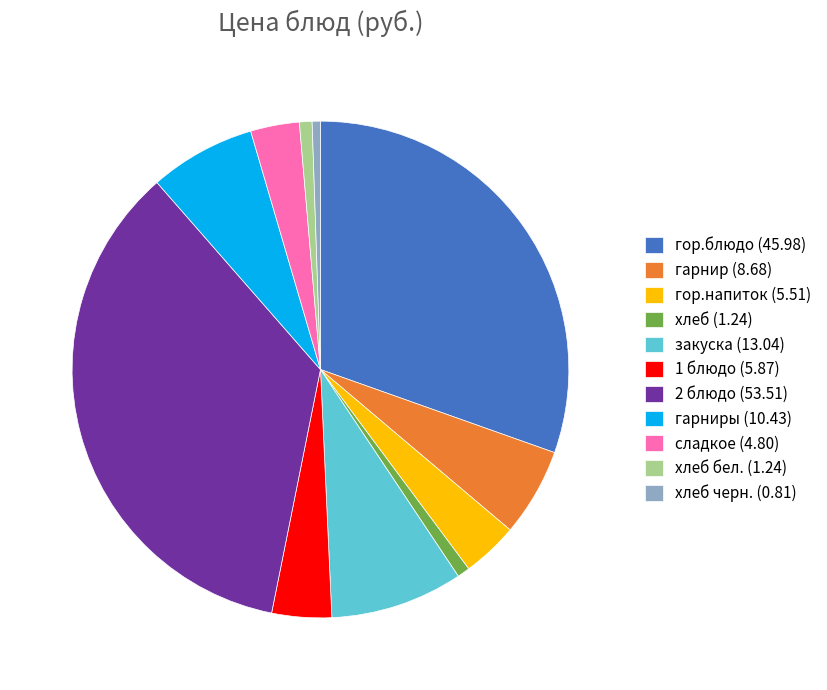

Which has a higher value, 2 блюдо (53.51) or гор.напиток (5.51)?

2 блюдо (53.51)